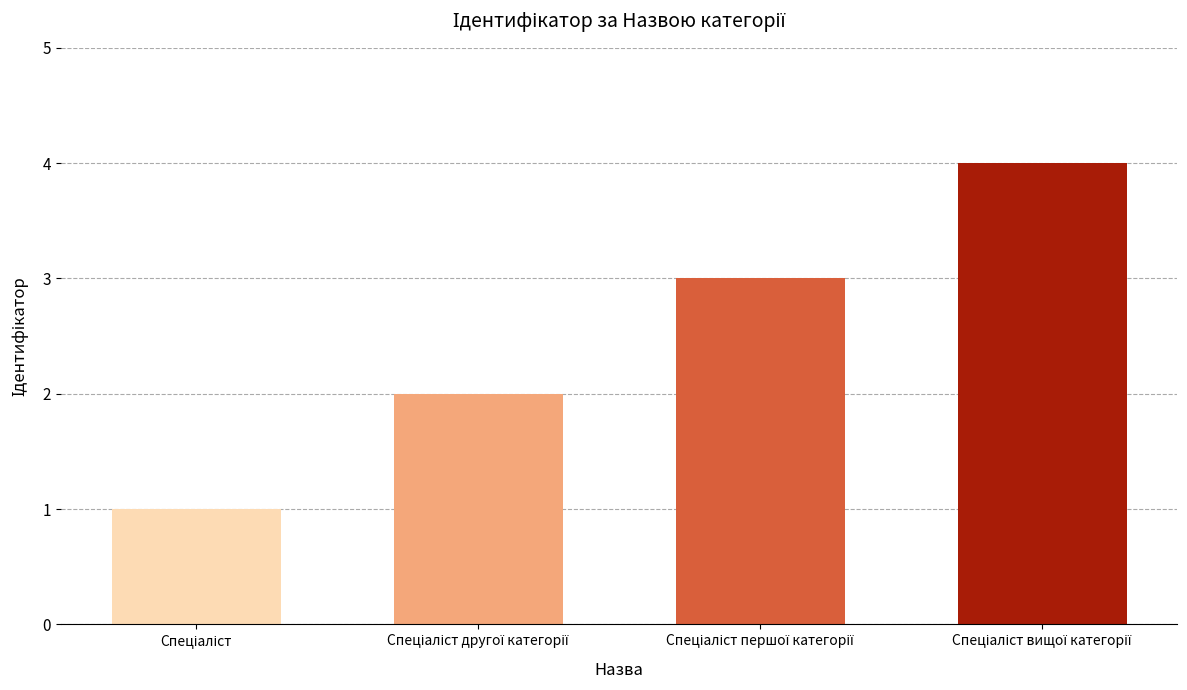

How many categories are shown in the chart?

4